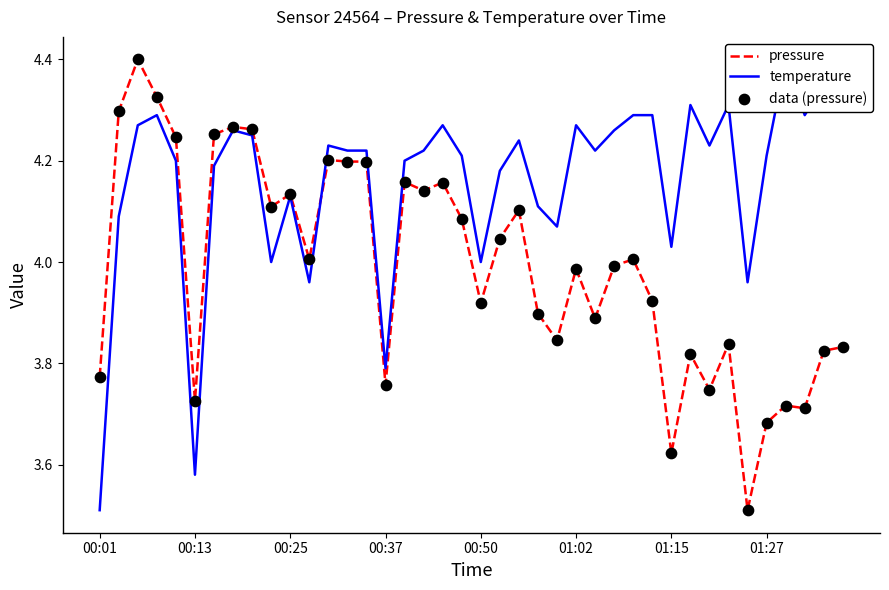

Which series has the widest spread of Y values?

pressure